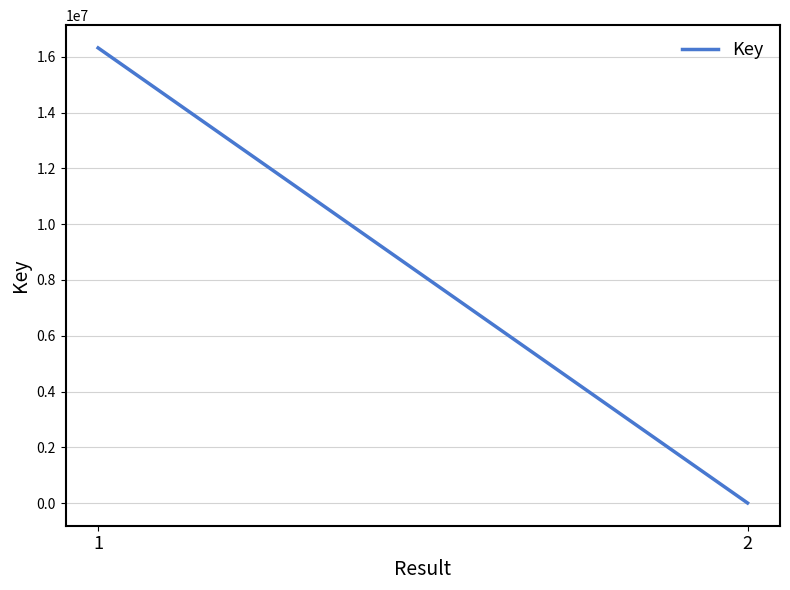

How many data points are less than 16323160?

1